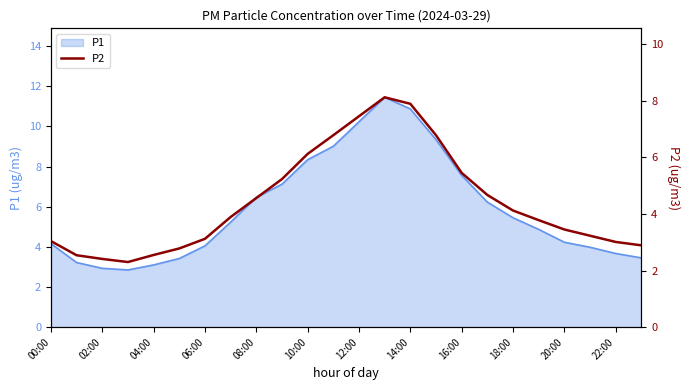

What is the lowest value of the P1 series?

2.9